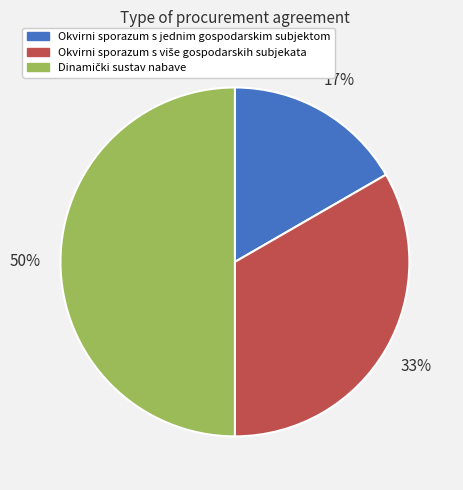

To the nearest percent, what is the difference between the largest and smallest slice percentages?

33%